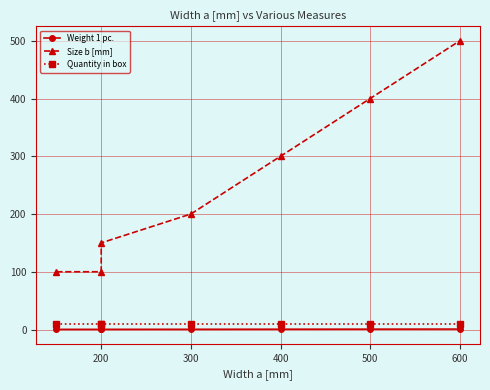

What is the sum of all Size b [mm] values?

1750.0